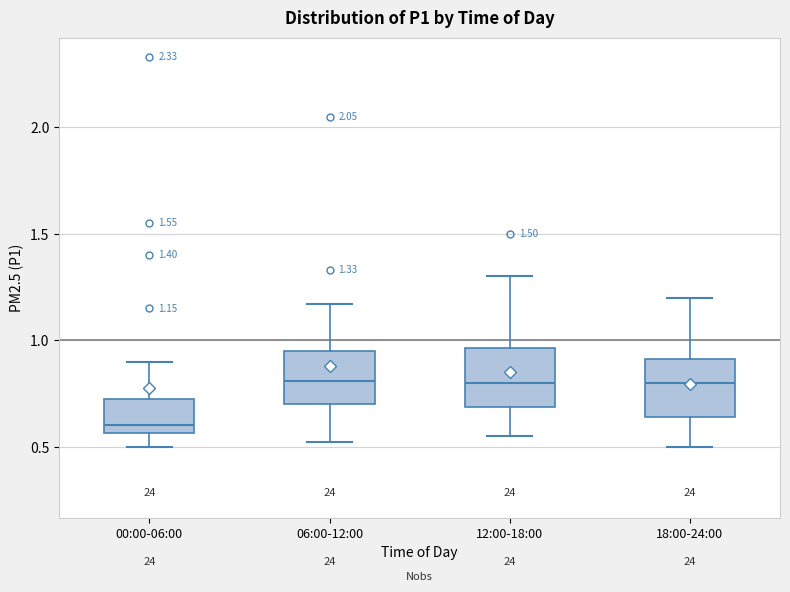

Which box has the lowest median line?

00:00-06:00